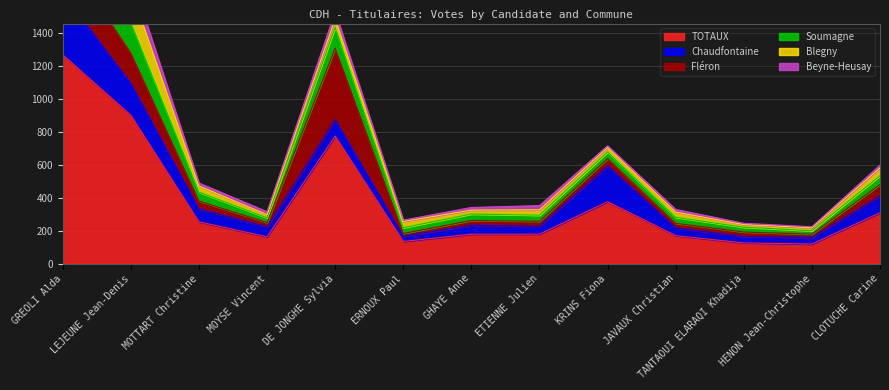

Is it true that TOTAUX equals 114 at GHAYE Anne?

False